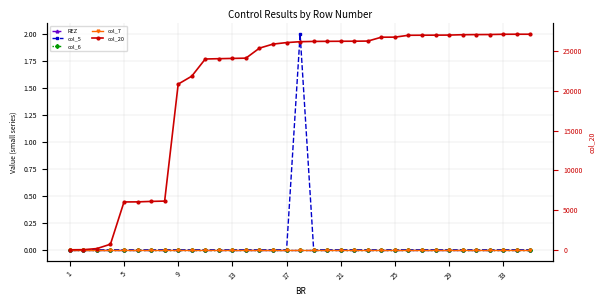

Which series has the largest total across all categories?

col_20